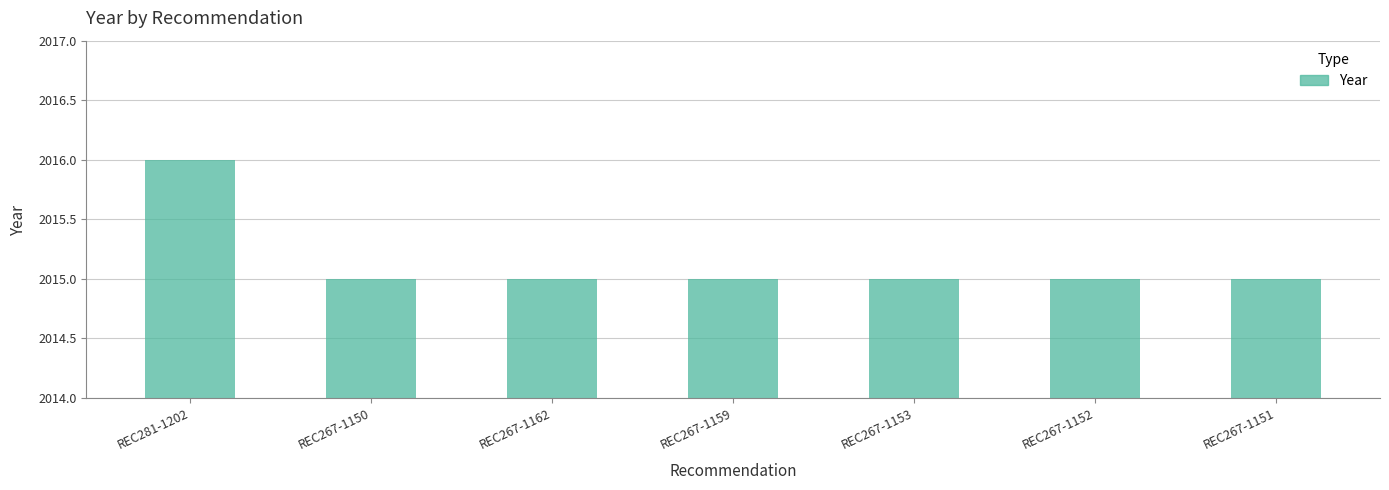

Reading left to right, transcribe all the data shown in this chart.

REC281-1202=2016	REC267-1150=2015	REC267-1162=2015	REC267-1159=2015	REC267-1153=2015	REC267-1152=2015	REC267-1151=2015